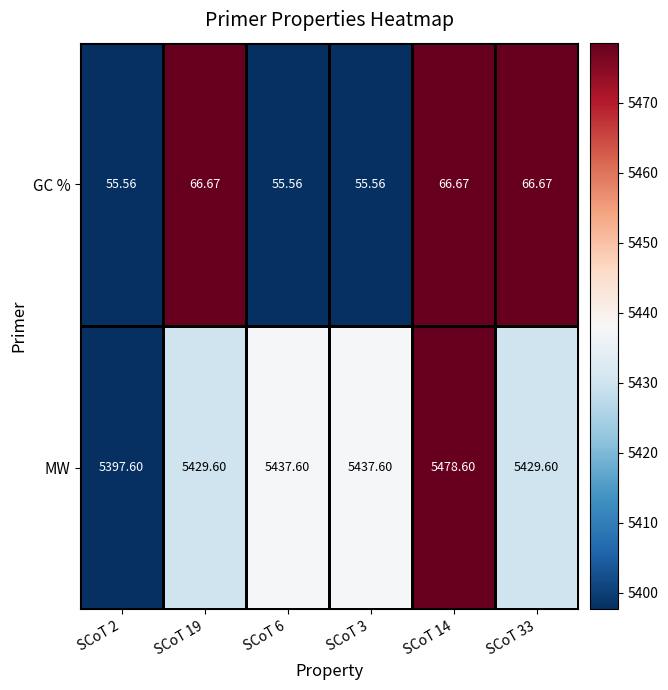

Is the value of GC % at SCoT 14 greater than the value of MW at SCoT 33?

No